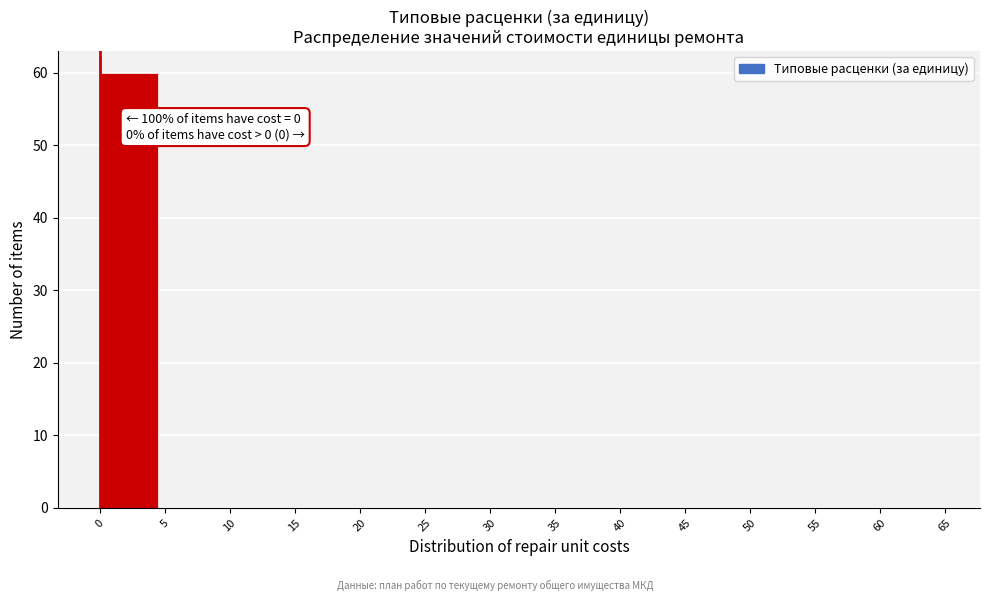

Which range on the x-axis has the tallest bar?

0 to 5